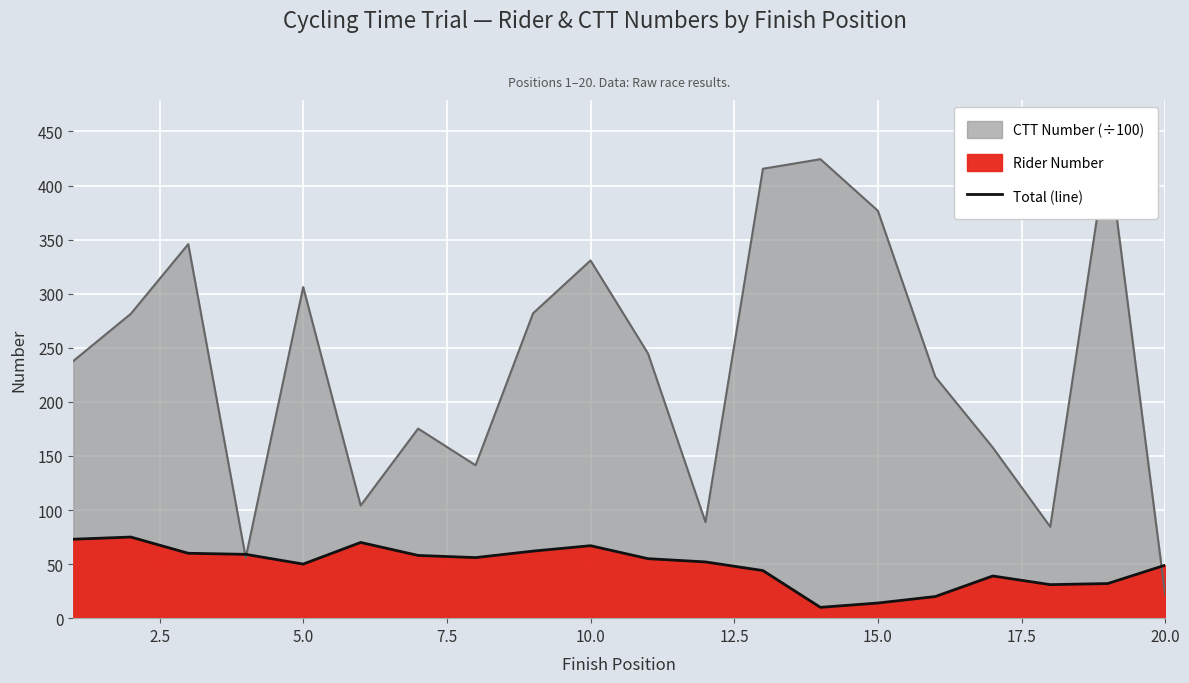

The value of Total (line) at 15.0 is 14. True or false?

True